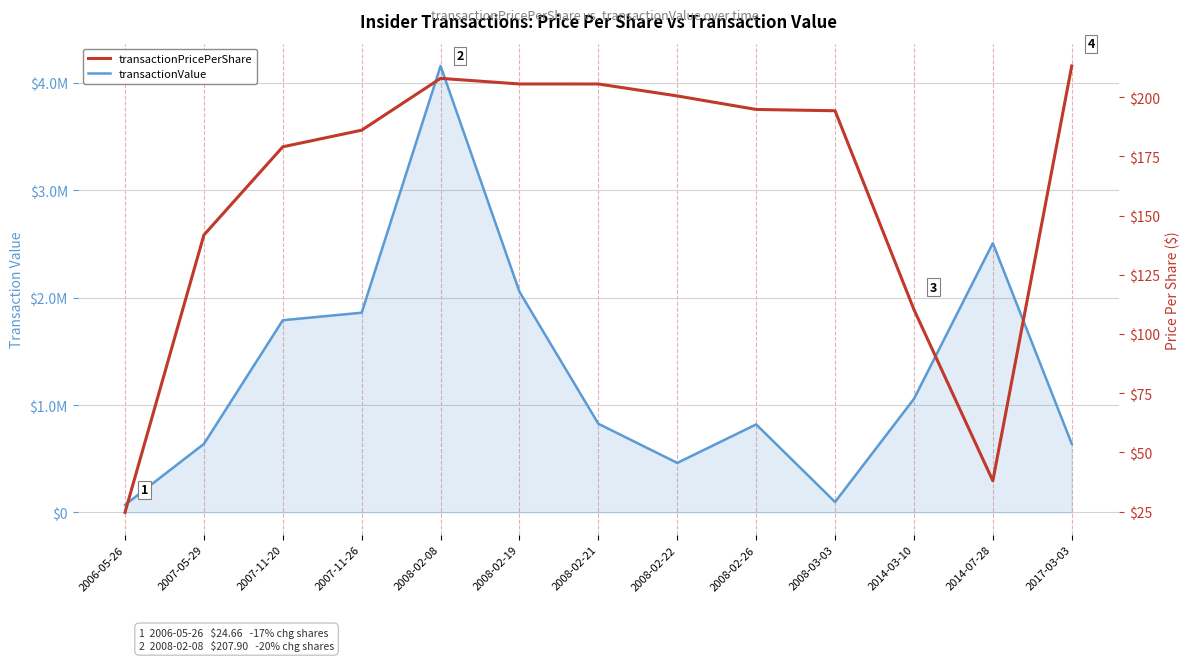

Reading left to right, extract all data points from this chart.

transactionValue: 2006-05-26=70207.0	2007-05-29=637920.0	2007-11-20=1790002.0	2007-11-26=1860175.0	2008-02-08=4157981.0	2008-02-19=2055272.0	2008-02-21=825567.0	2008-02-22=461083.0	2008-02-26=819579.0	2008-03-03=97112.0	2014-03-10=1057446.0	2014-07-28=2508000.0	2017-03-03=639360.0
transactionPricePerShare: 2006-05-26=24.7	2007-05-29=141.8	2007-11-20=179.0	2007-11-26=186.0	2008-02-08=207.9	2008-02-19=205.5	2008-02-21=205.5	2008-02-22=200.5	2008-02-26=194.8	2008-03-03=194.2	2014-03-10=110.3	2014-07-28=38.0	2017-03-03=213.1